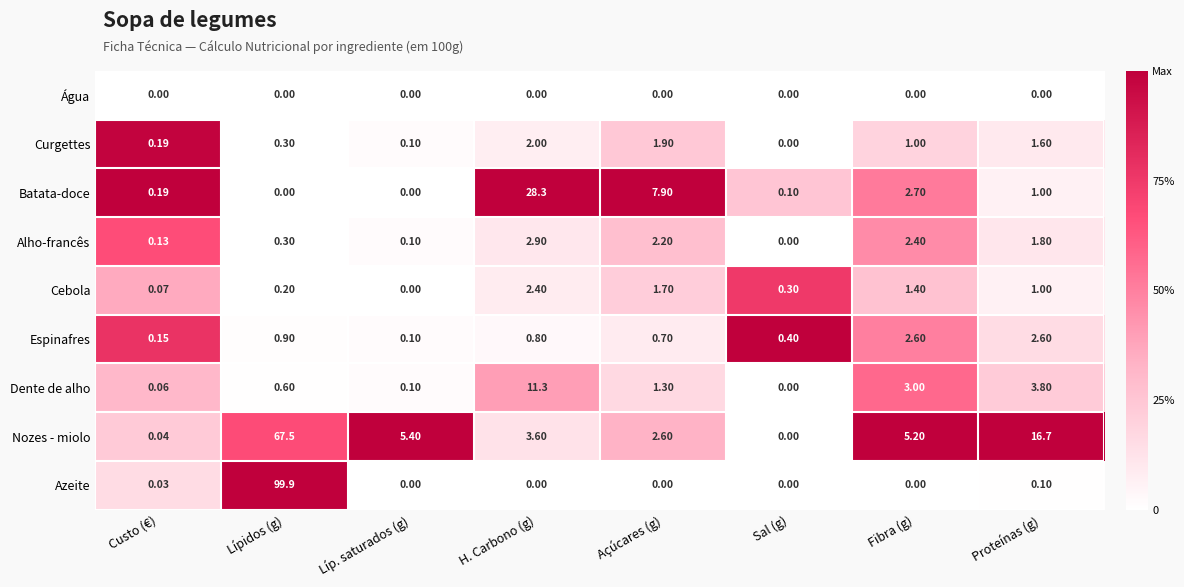

List the labels in order of Nozes - miolo value, smallest first.

Sal (g), Custo (€), Açúcares (g), H. Carbono (g), Fibra (g), Líp. saturados (g), Proteínas (g), Lípidos (g)